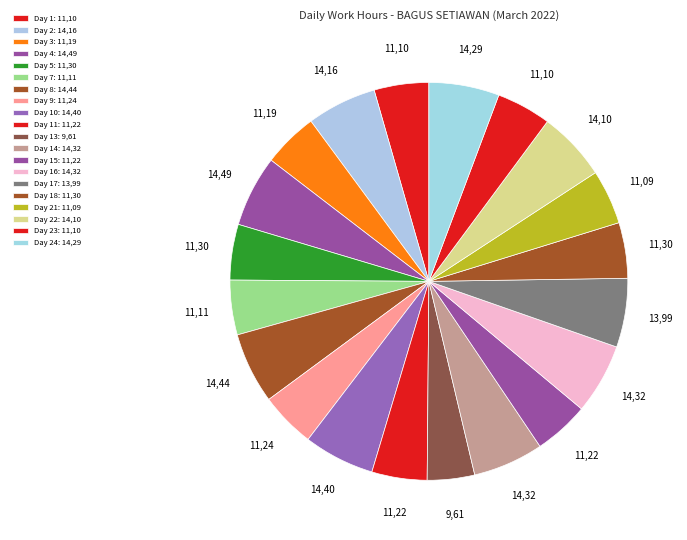

To the nearest percent, what is the difference between the largest and smallest slice percentages?

2%